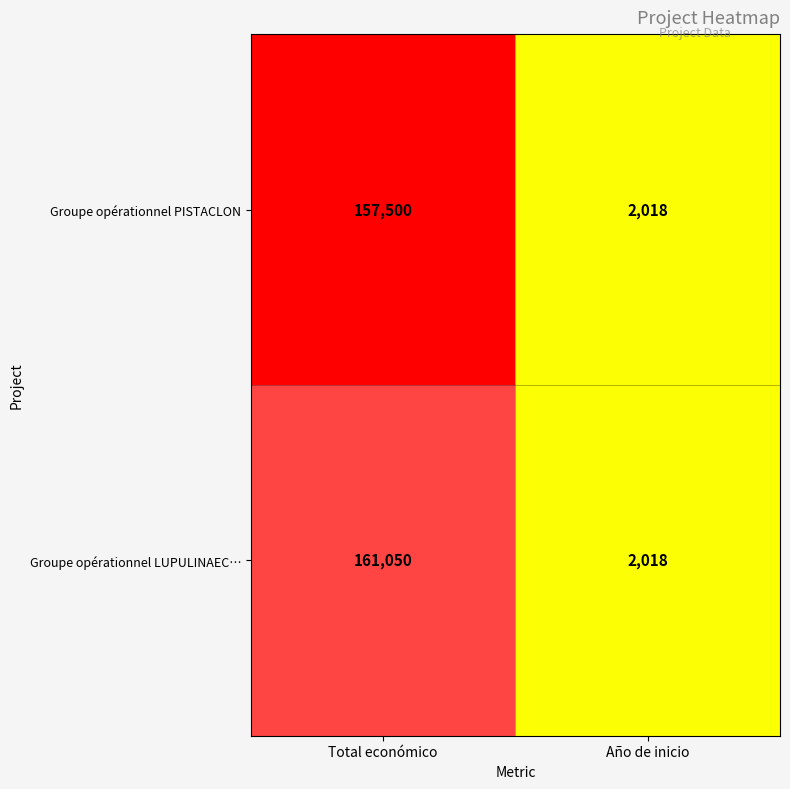

List the series in order of their overall mean, lowest first.

Groupe opérationnel PISTACLON, Groupe opérationnel LUPULINAEC…